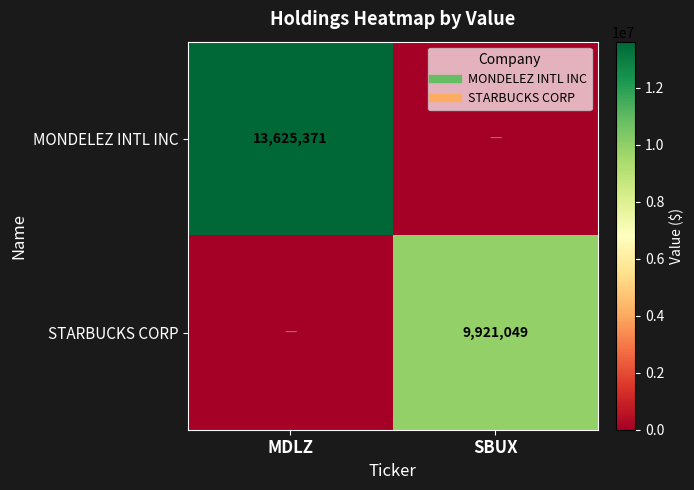

At which category is the sum across all series the highest?

MDLZ